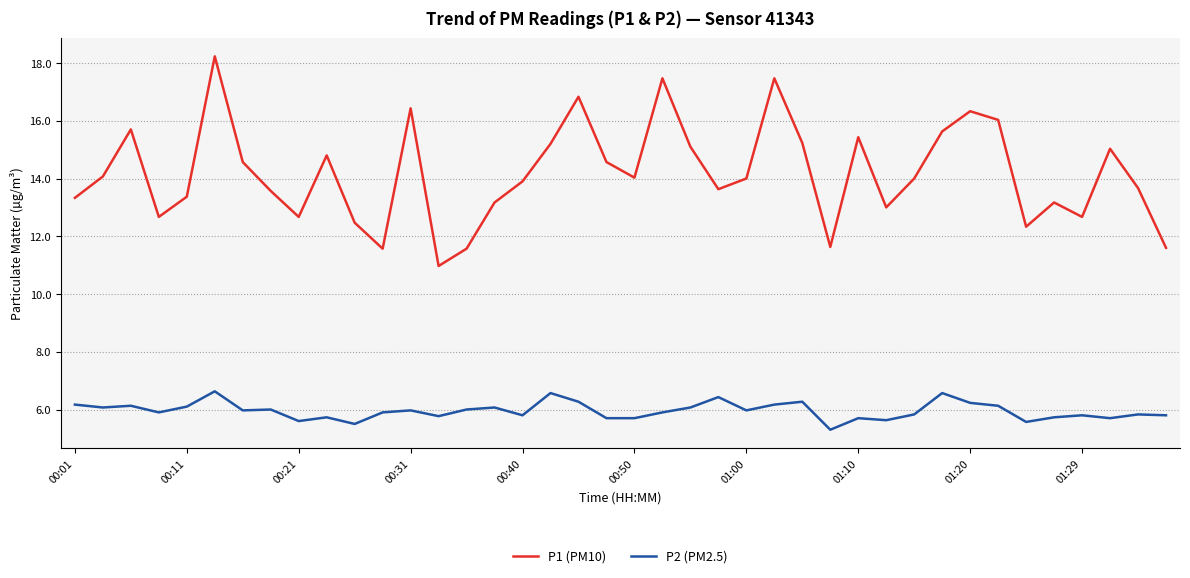

What is the maximum value for P2 (PM2.5)?

6.6